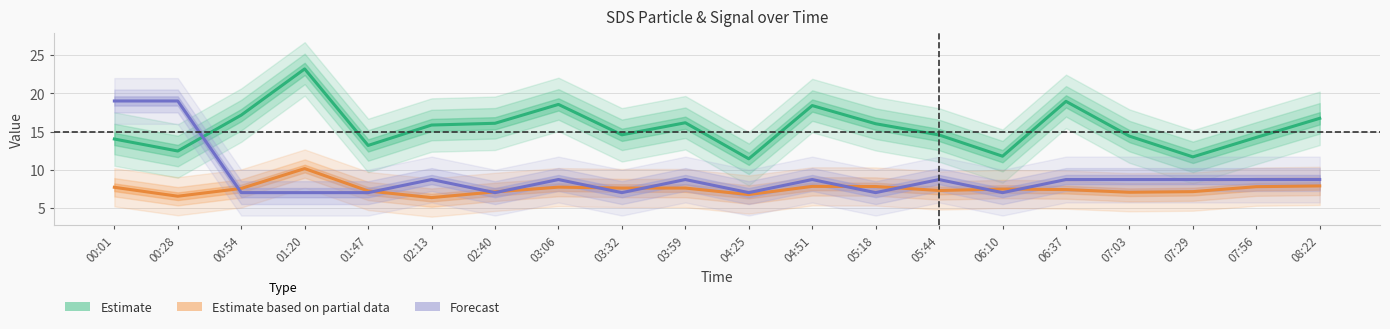

Which series ends up on top after the final intersection of Signal (Forecast) and SDS P2 (Partial)?

Signal (Forecast)